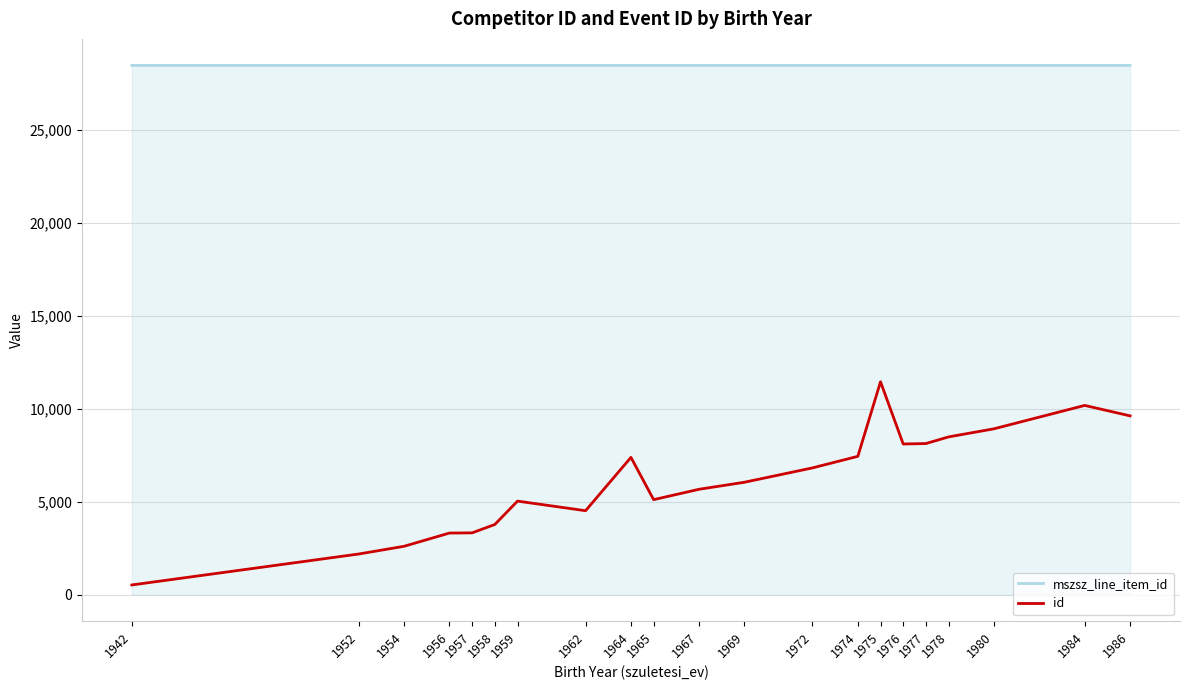

What is the difference between the highest and lowest values at 1978?

19964.0